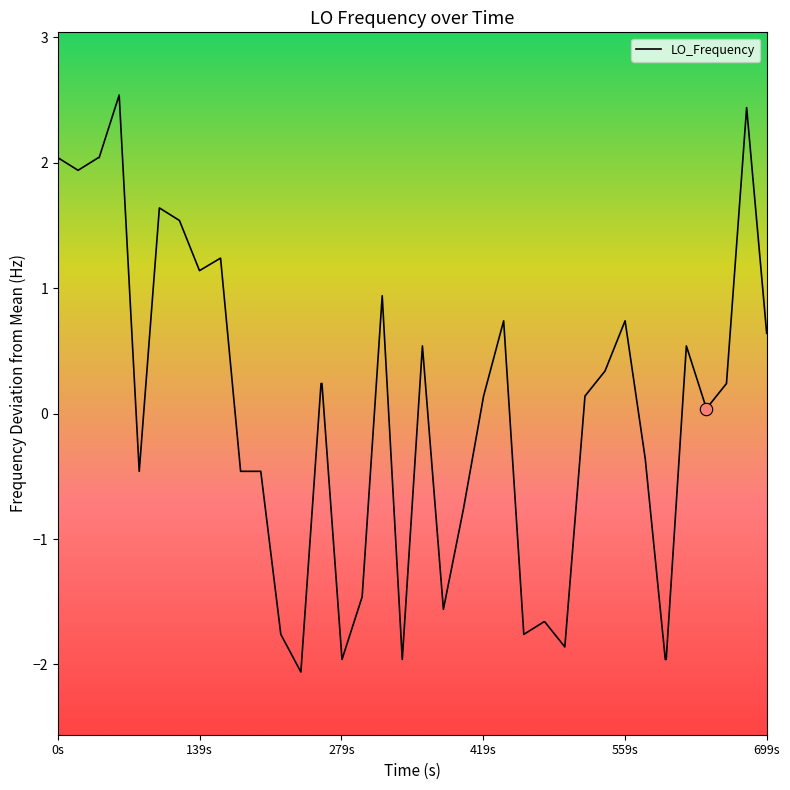

What is the minimum value shown in the chart?

-2.1